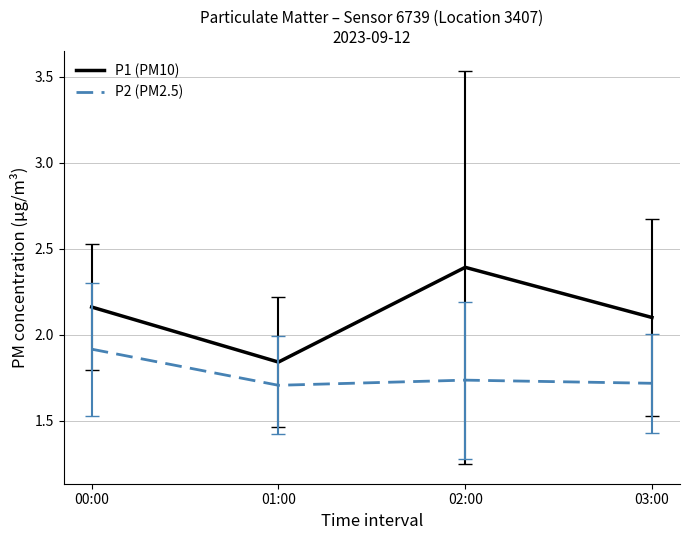

What is the greatest value displayed?

2.4